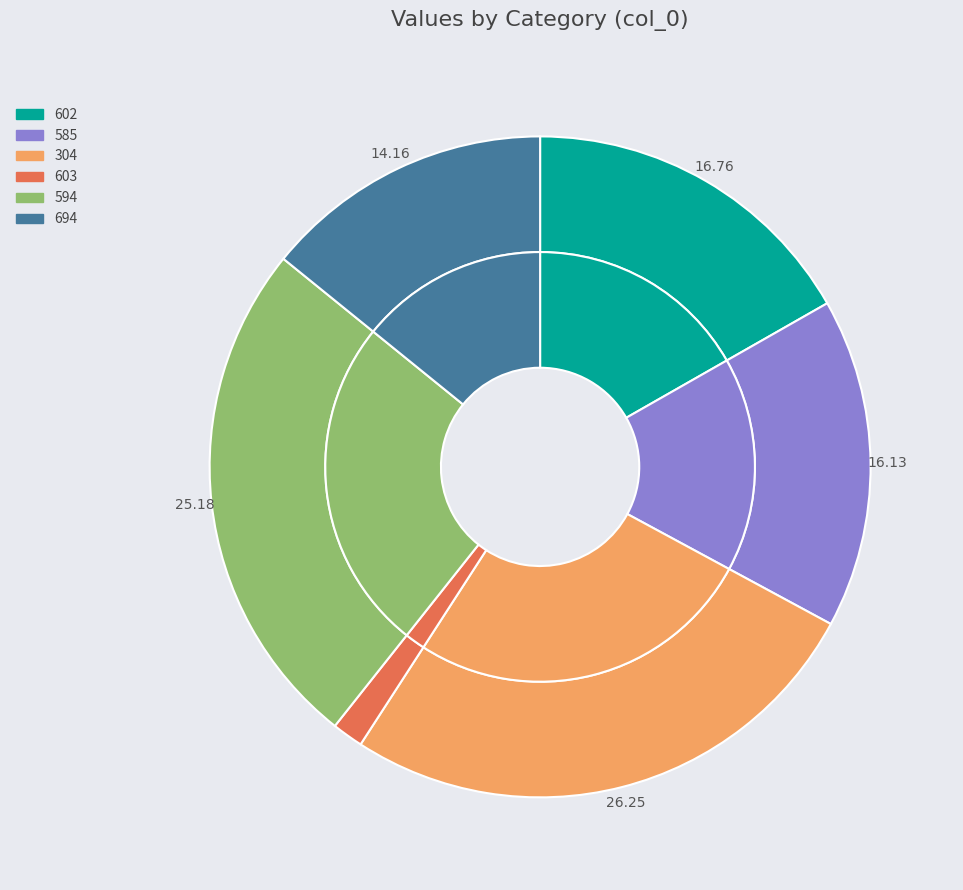

To the nearest percent, what is the difference between the largest and smallest slice percentages?

25%